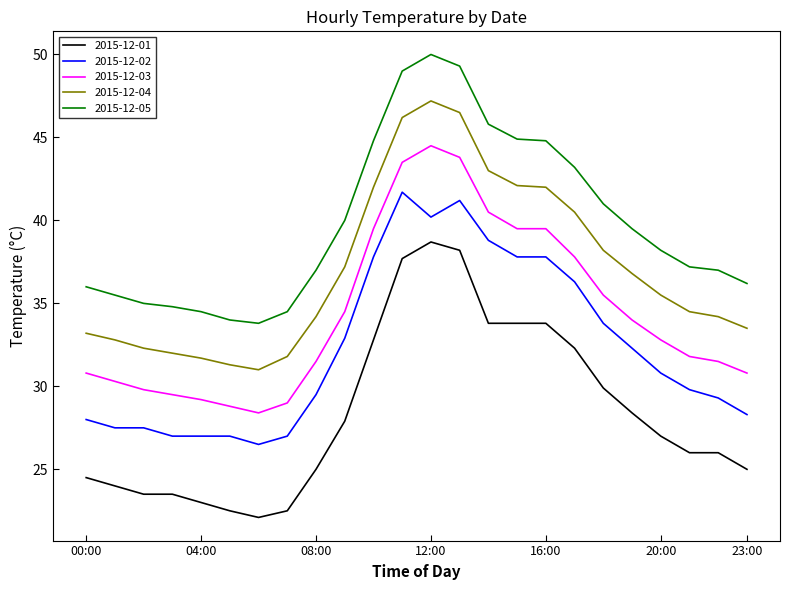

How many lines are shown in the chart?

5